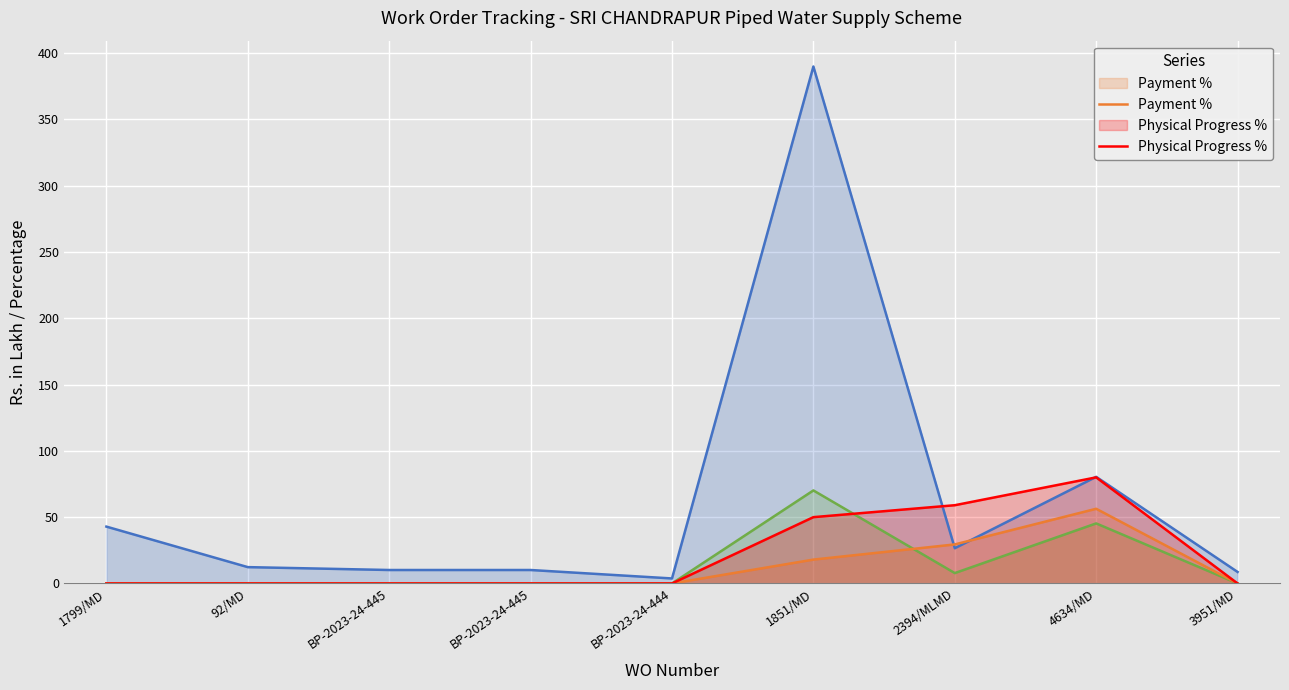

Which label corresponds to the largest value in the chart?

1851/MD